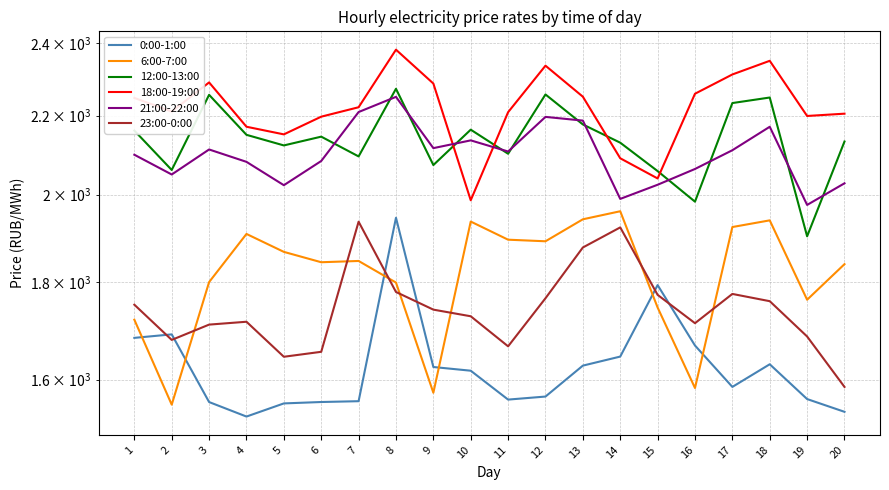

Reading right to left, transcribe all the data shown in this chart.

0:00-1:00: 20=1539.1	19=1562.9	18=1629.9	17=1586.0	16=1667.2	15=1793.2	14=1645.1	13=1627.2	12=1567.7	11=1561.9	10=1617.3	9=1624.5	8=1945.0	7=1558.9	6=1557.4	5=1554.8	4=1530.3	3=1557.3	2=1689.8	1=1682.7
6:00-7:00: 20=1839.1	19=1761.8	18=1938.9	17=1923.3	16=1583.9	15=1745.4	14=1960.3	13=1941.4	12=1890.6	11=1894.2	10=1936.1	9=1574.9	8=1798.7	7=1846.2	6=1843.4	5=1866.5	4=1907.4	3=1799.7	2=1552.4	1=1719.9
12:00-13:00: 20=2132.3	19=1902.0	18=2248.5	17=2233.5	16=1983.1	15=2057.6	14=2129.3	13=2176.6	12=2256.8	11=2101.1	10=2163.0	9=2072.6	8=2272.3	7=2094.3	6=2144.8	5=2122.3	4=2149.6	3=2255.8	2=2060.3	1=2160.6
18:00-19:00: 20=2205.1	19=2199.0	18=2350.3	17=2311.9	16=2258.8	15=2039.4	14=2089.6	13=2250.7	12=2336.6	11=2209.1	10=1986.5	9=2286.8	8=2382.1	7=2222.3	6=2197.2	5=2150.7	4=2170.6	3=2289.8	2=2210.8	1=2247.5
21:00-22:00: 20=2027.5	19=1975.3	18=2170.6	17=2110.0	16=2062.8	15=2023.9	14=1989.7	13=2186.8	12=2196.6	11=2106.8	10=2135.2	9=2115.3	8=2250.3	7=2209.5	6=2082.8	5=2022.9	4=2080.6	3=2111.9	2=2049.1	1=2098.6
23:00-0:00: 20=1586.0	19=1685.4	18=1758.8	17=1774.2	16=1712.7	15=1772.2	14=1922.5	13=1876.5	12=1765.0	11=1665.6	10=1727.1	9=1740.9	8=1778.4	7=1935.8	6=1654.6	5=1644.7	4=1715.7	3=1709.8	2=1678.5	1=1751.3